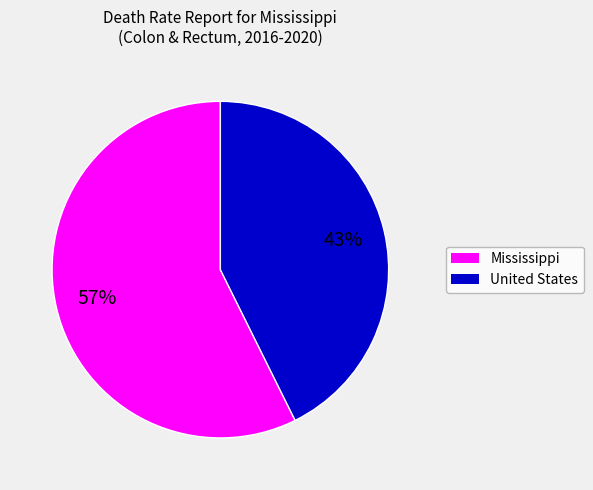

How many slices are in this pie chart?

2